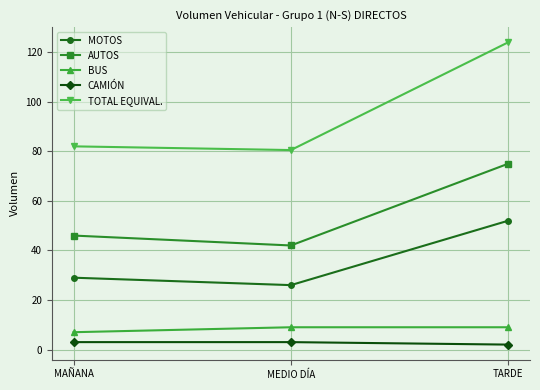

The value of AUTOS at TARDE is 121.7. True or false?

False